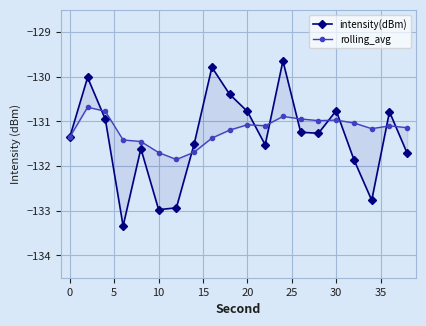

Which series has the widest spread of values?

intensity(dBm)